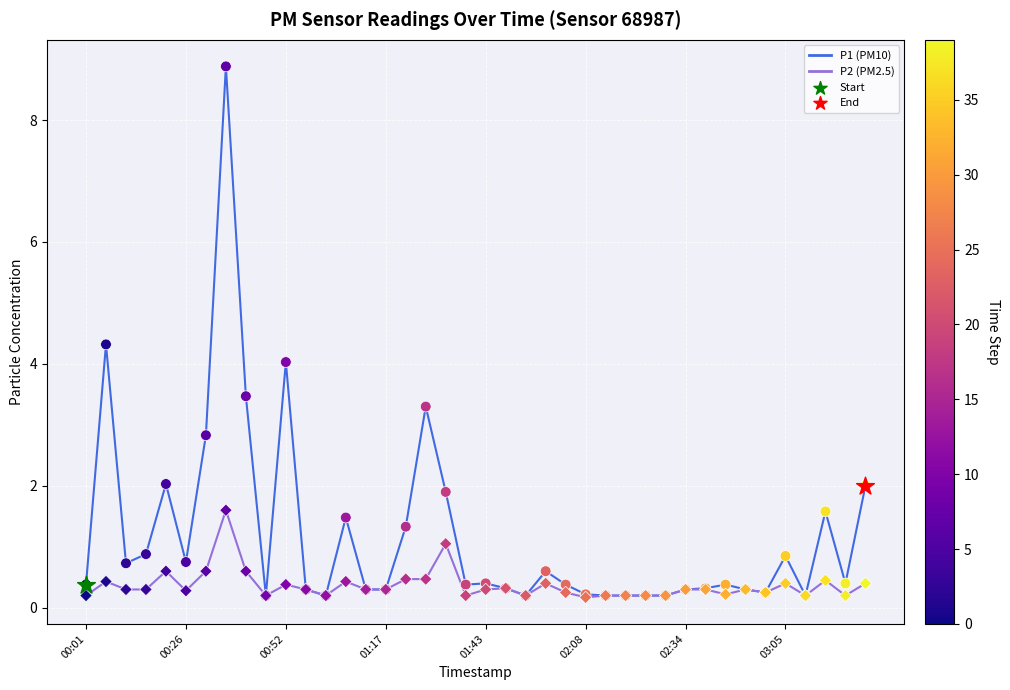

What is the greatest value displayed?

8.9